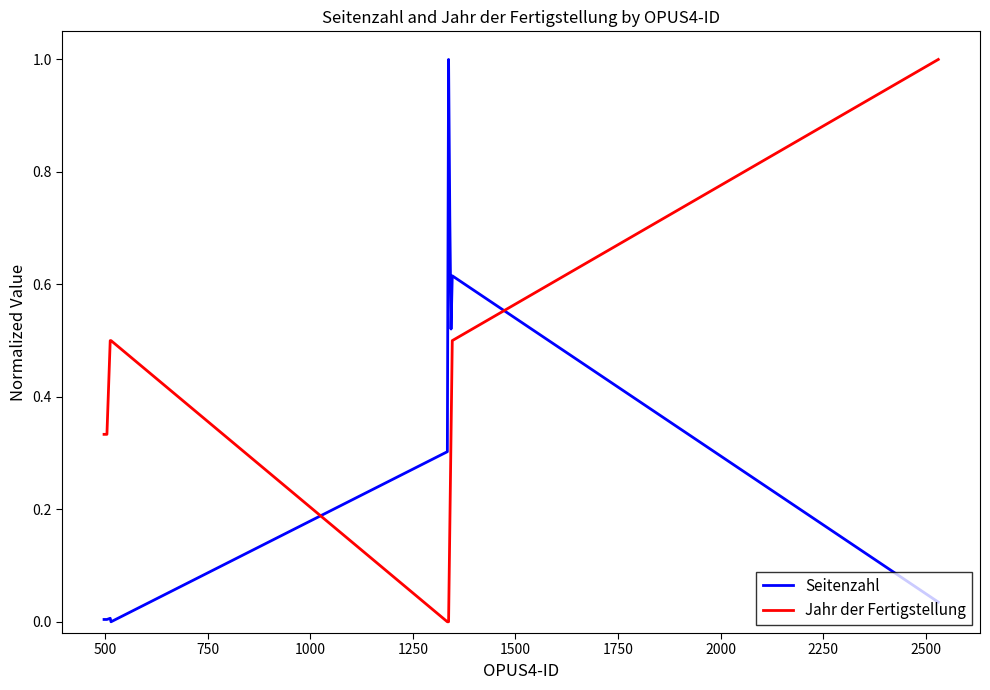

Which series ends up on top after the final intersection of Seitenzahl and Jahr der Fertigstellung?

Jahr der Fertigstellung